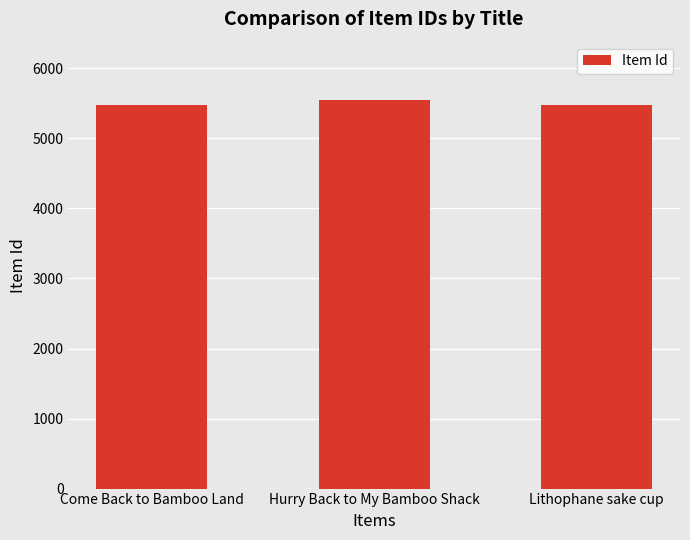

True or false: the data shows 3434 at Hurry Back to My Bamboo Shack.

False